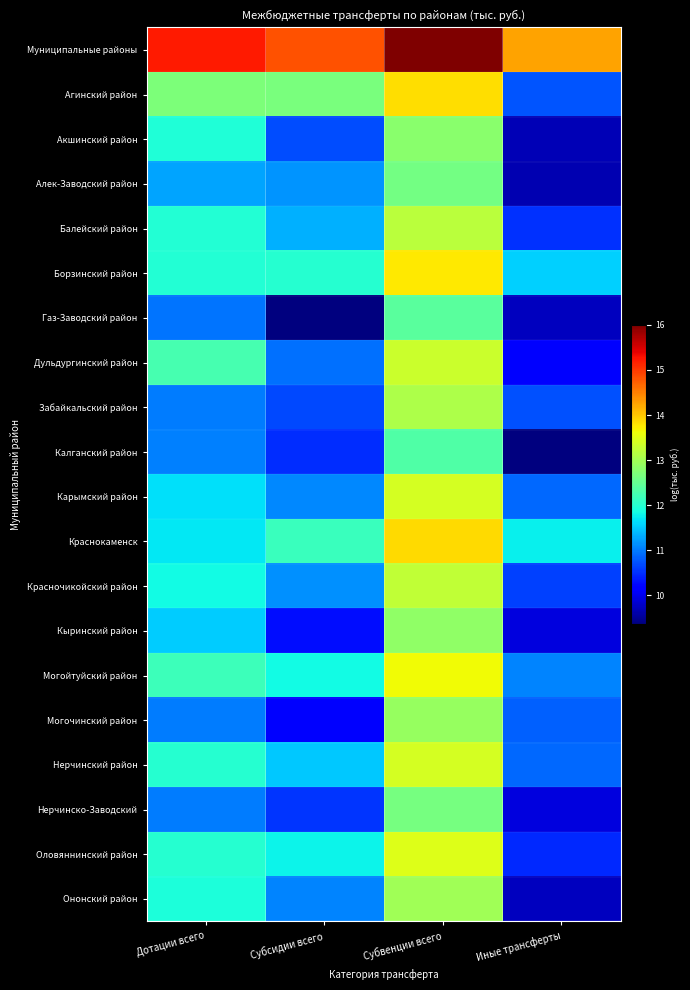

Which series has the largest total across all categories?

Муниципальные районы